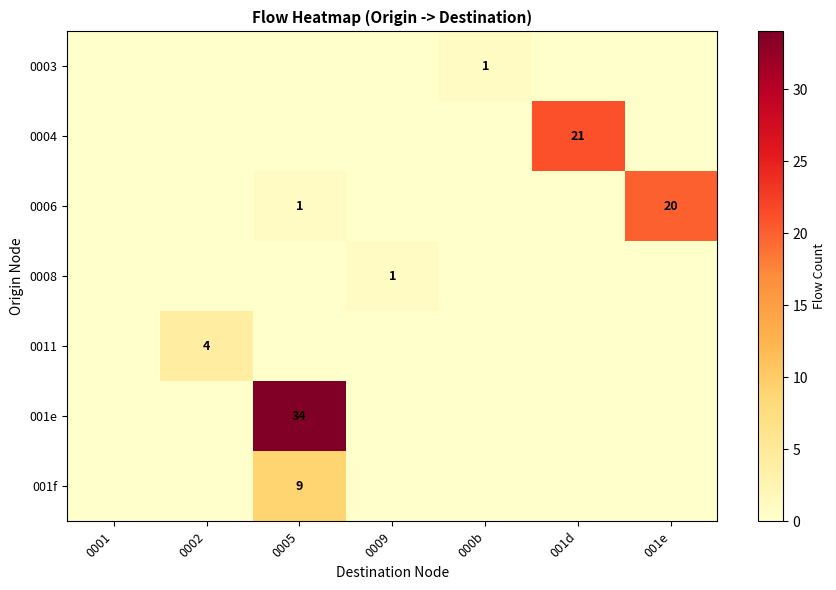

Is it true that 001f equals 4 at 0005?

False